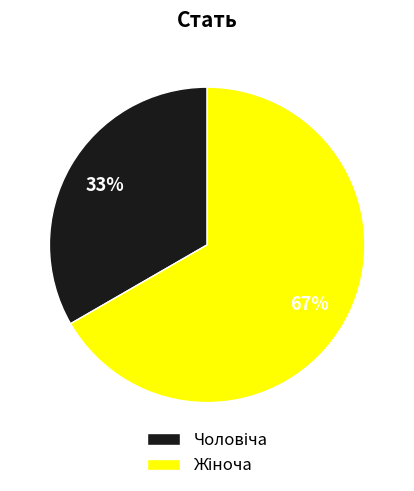

To the nearest percent, what is the average slice percentage?

50%